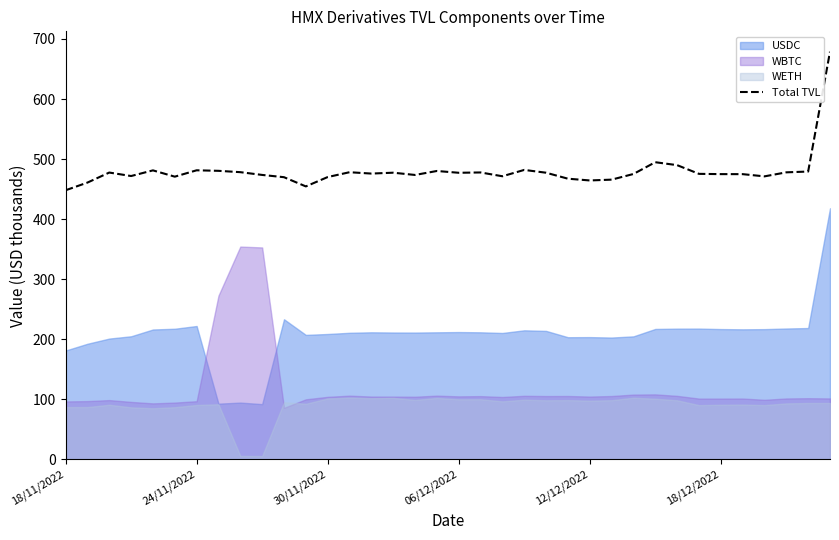

How many interior local valleys (lower than both neighbors) does the data have?

9